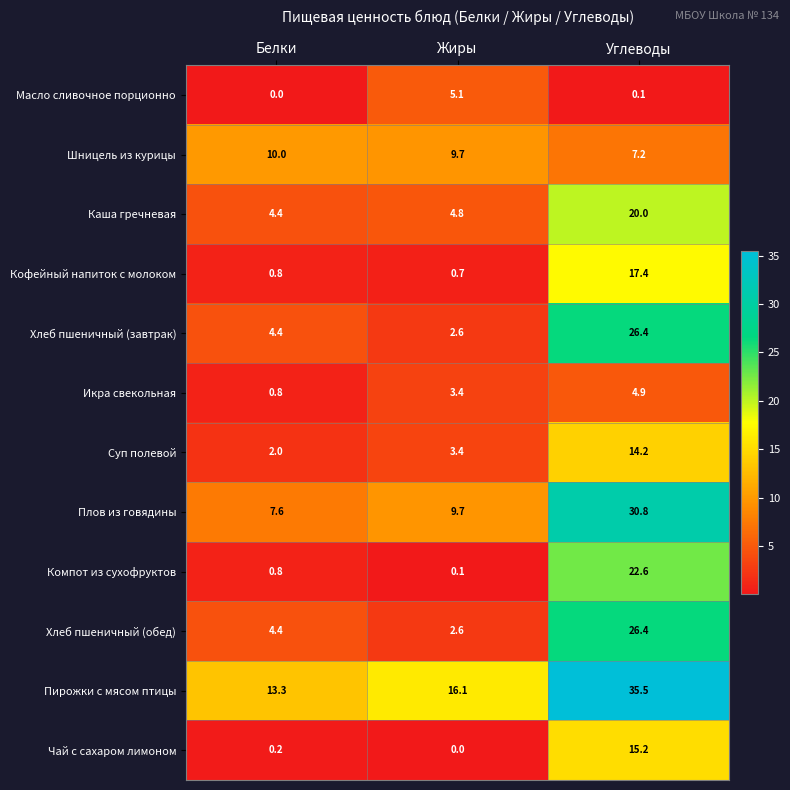

List the labels in order of Хлеб пшеничный (обед) value, smallest first.

Жиры, Белки, Углеводы